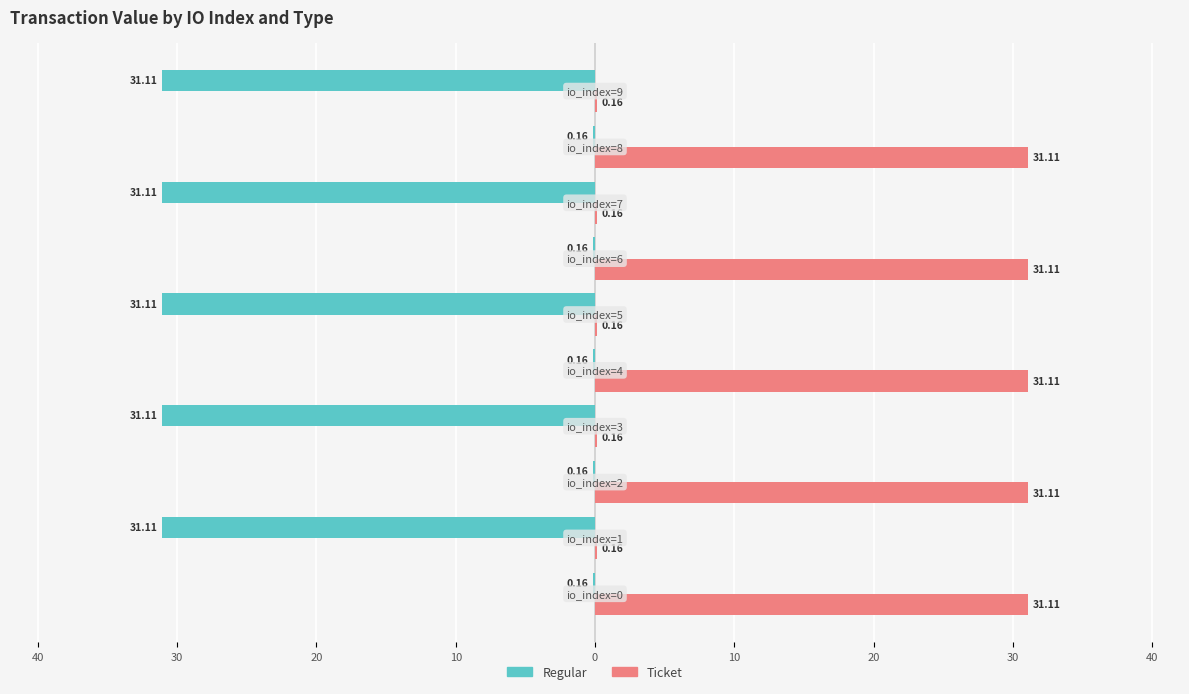

What are all the series names shown in the legend?

Regular, Ticket